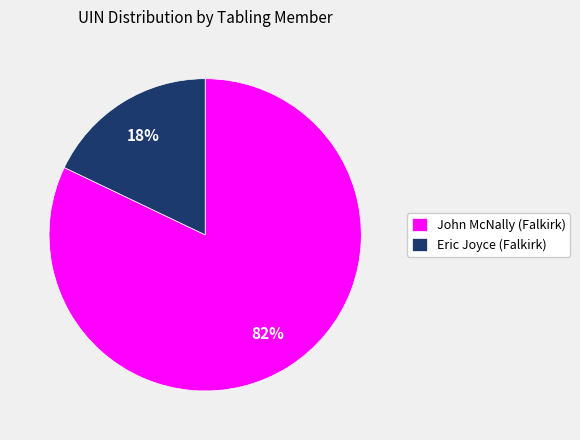

Combined, do Eric Joyce (Falkirk) and John McNally (Falkirk) account for over 50%?

Yes